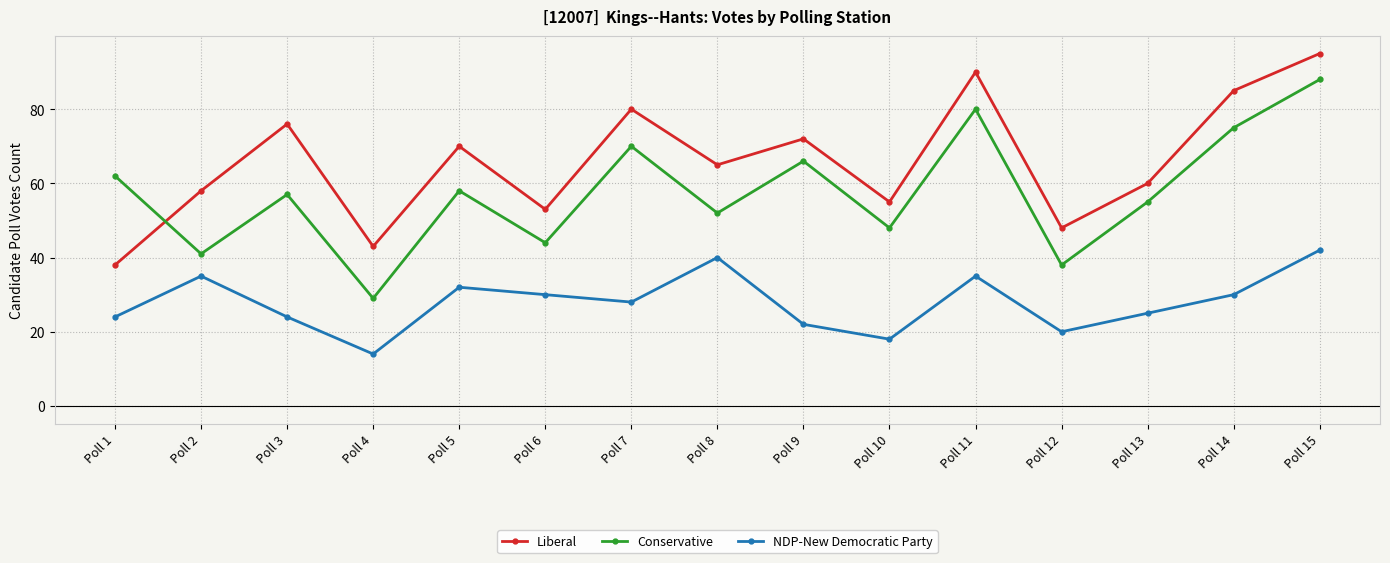

Where is Conservative nearest to the value 58?

Poll 5